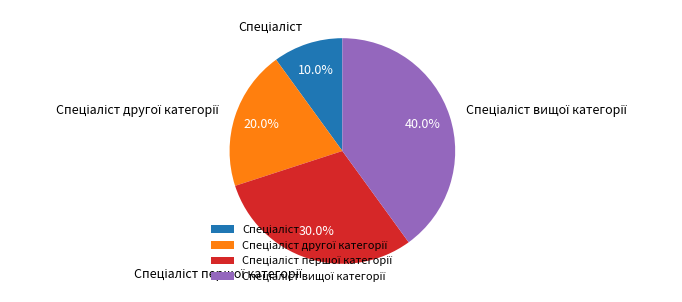

To the nearest percent, what is the average slice percentage?

25%